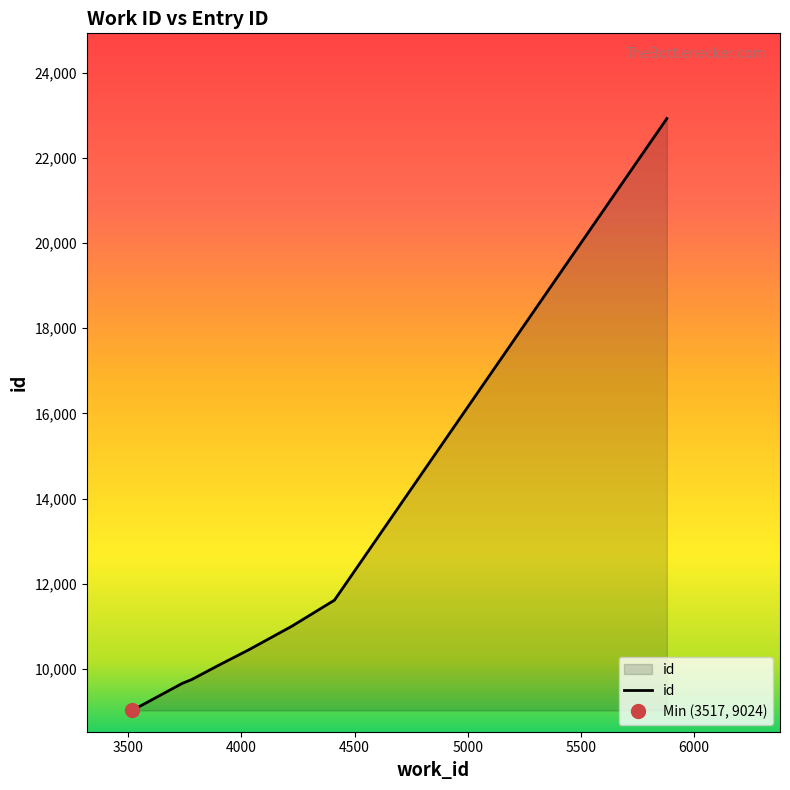

How many values are below 10464?

5